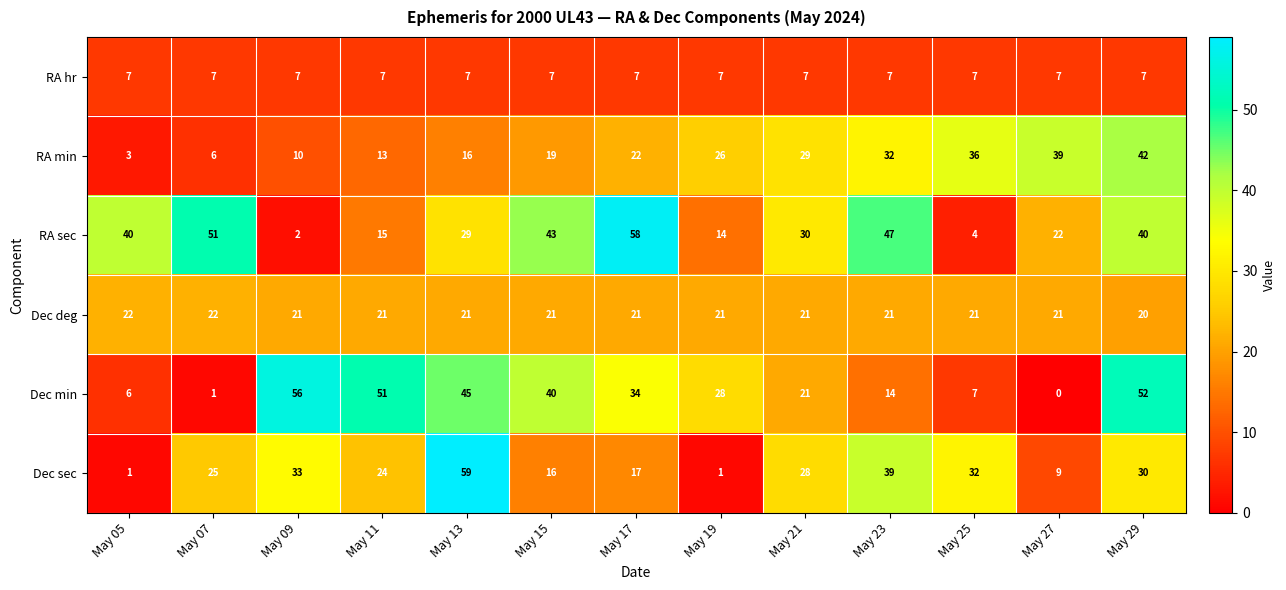

What is the difference between the maximum and minimum values in the Dec min series?

56